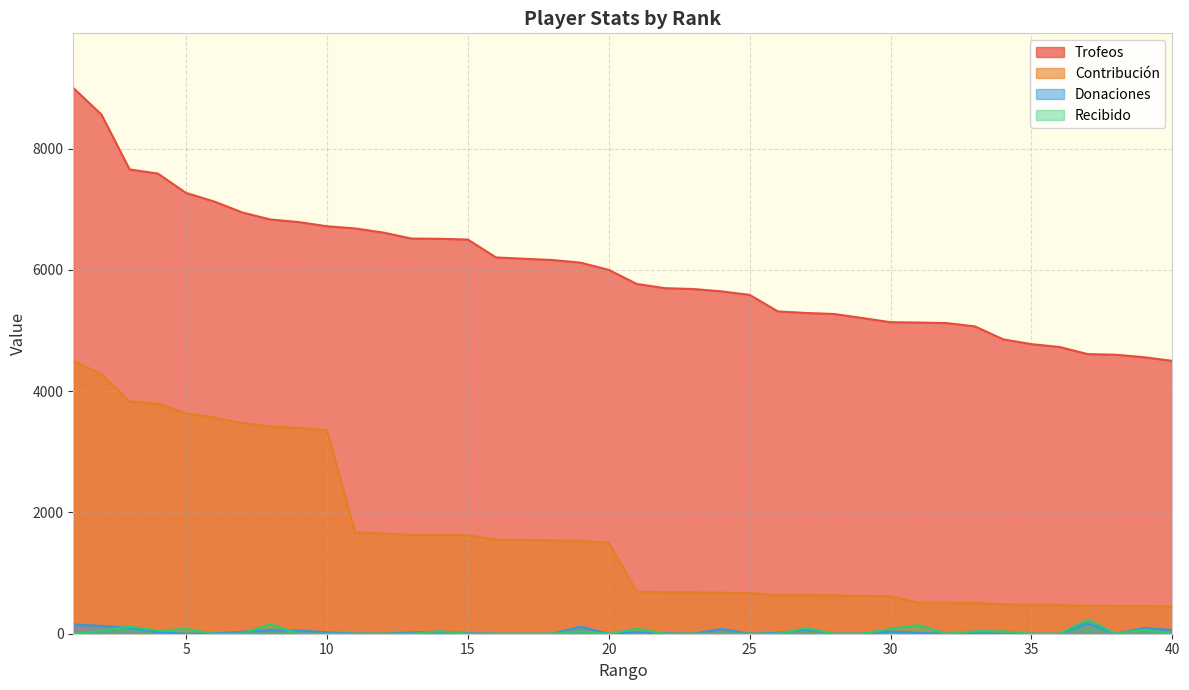

True or false: Contribución and Donaciones intersect in this chart.

False